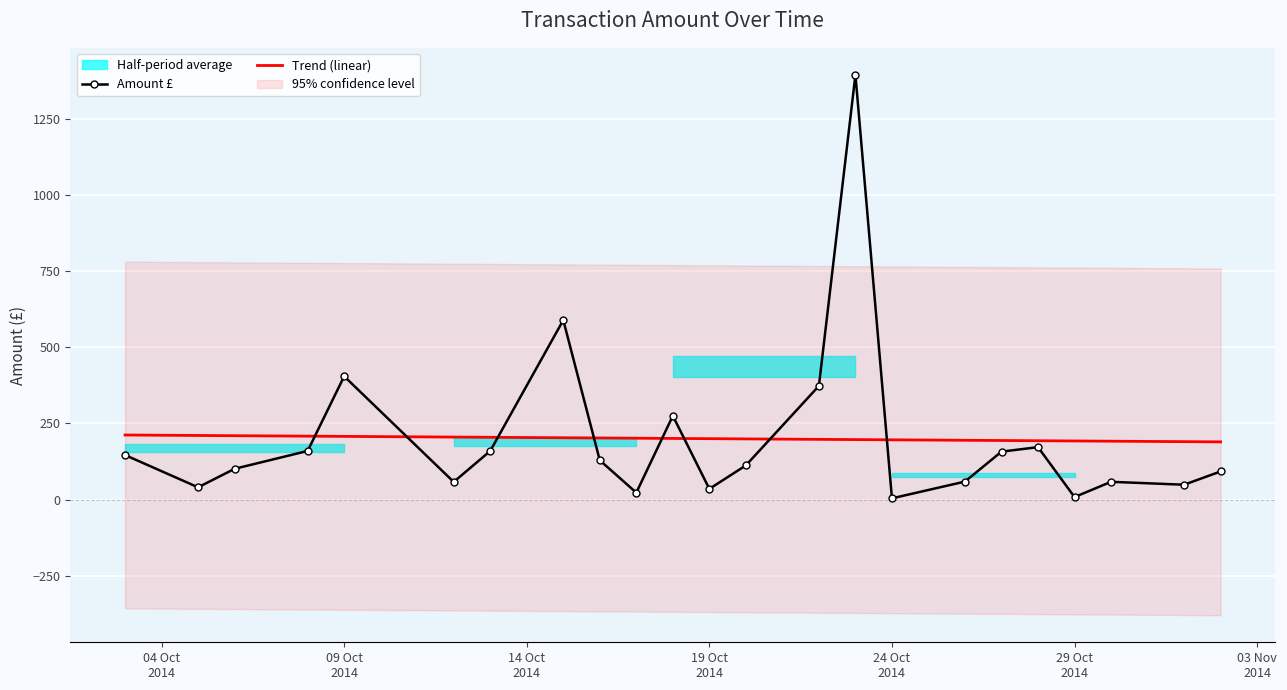

What is the value of the Amount £ point at the 5th from the left?

405.0